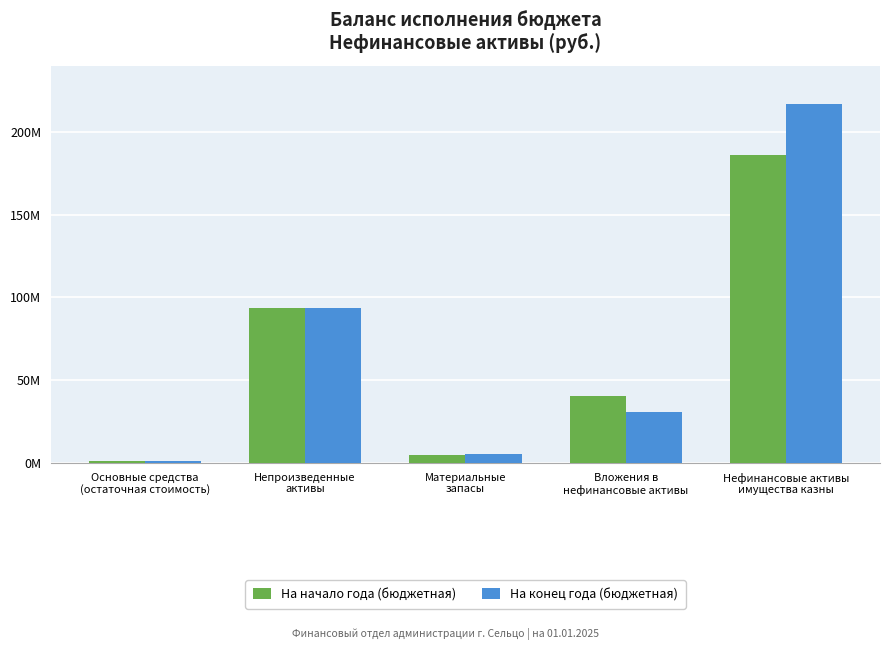

What is the greatest value displayed?

216790405.4